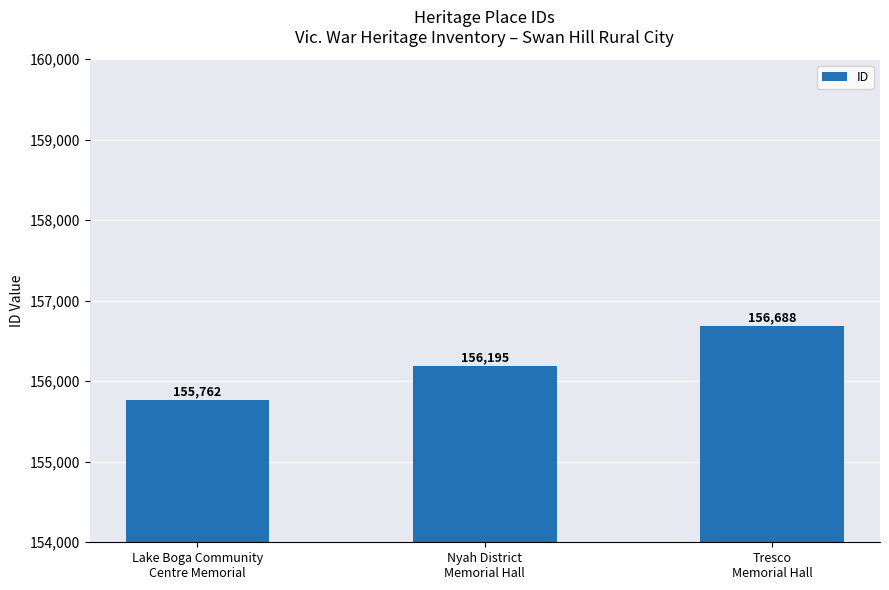

Rank the categories by value from lowest to highest.

Lake Boga Community
Centre Memorial, Nyah District
Memorial Hall, Tresco
Memorial Hall